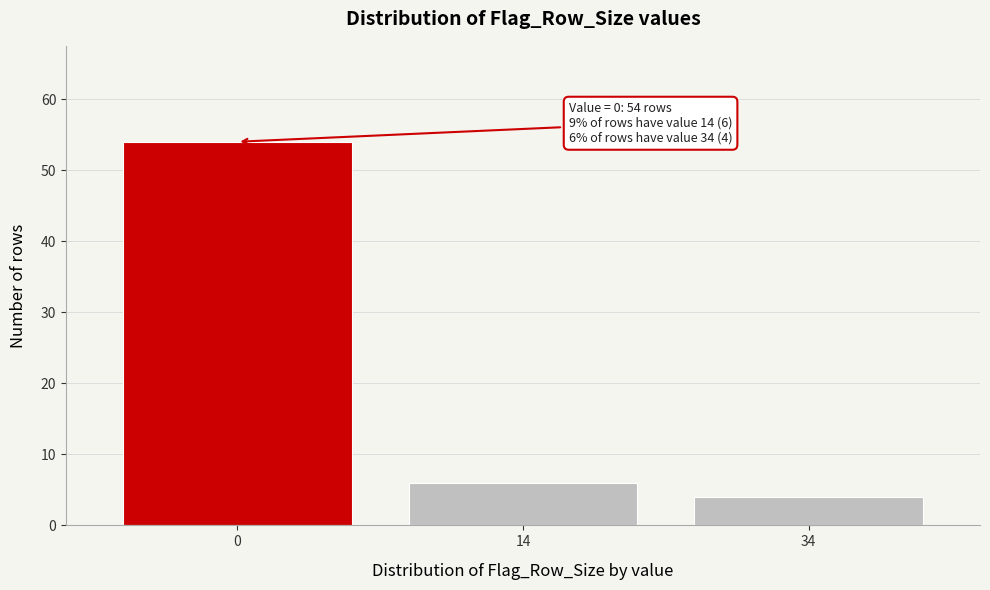

Reading left to right, list all the values displayed in this chart.

54	6	4